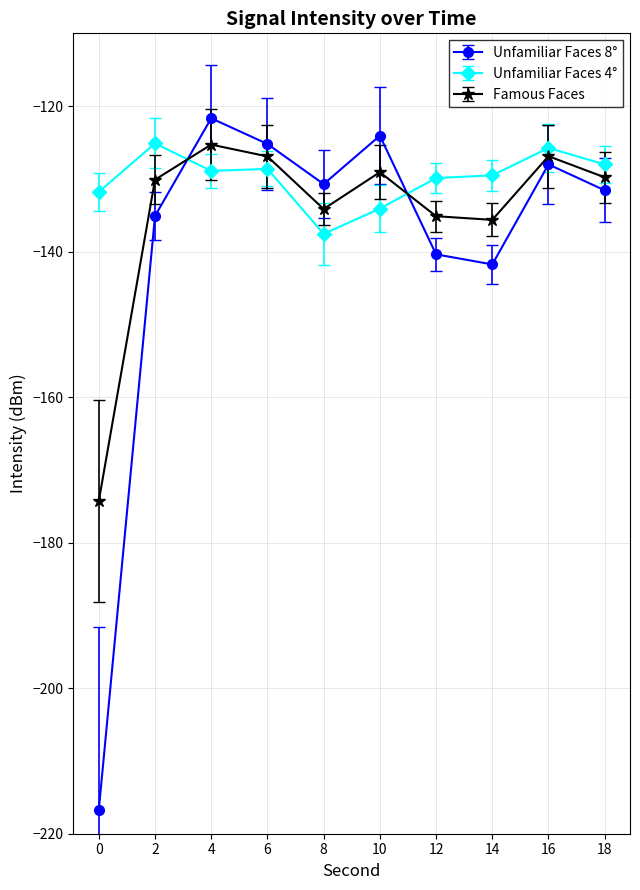

List the series in order of their overall mean, highest first.

Unfamiliar Faces 4°, Famous Faces, Unfamiliar Faces 8°